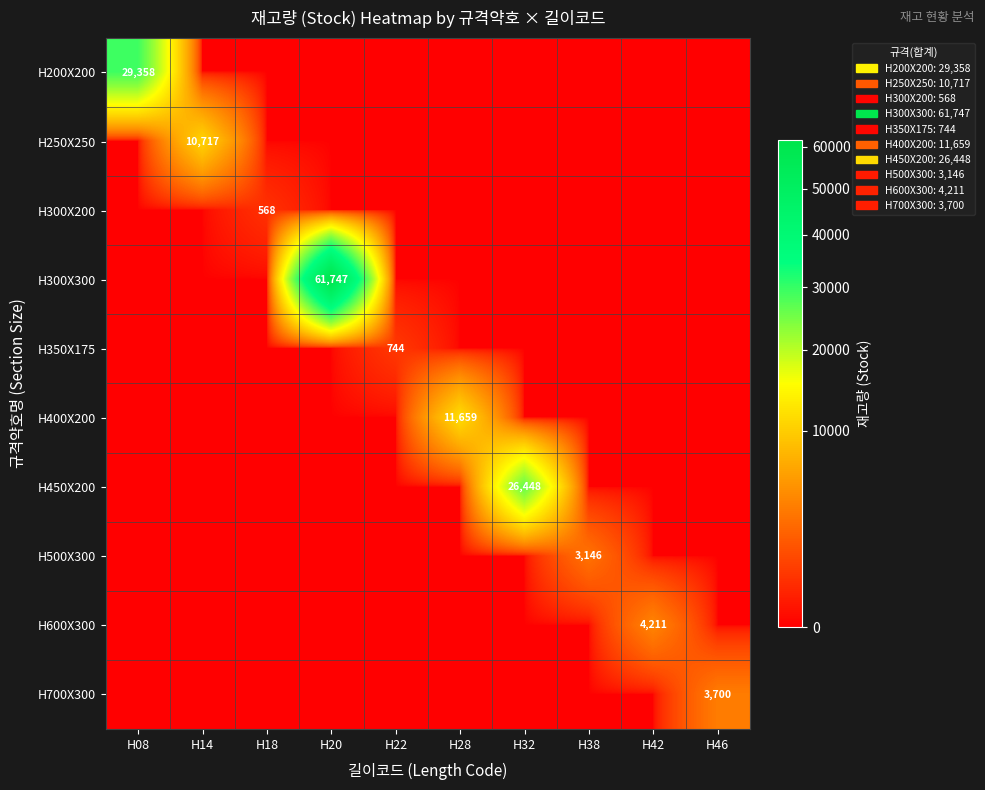

What is the difference between the highest and lowest values at H32?

26448